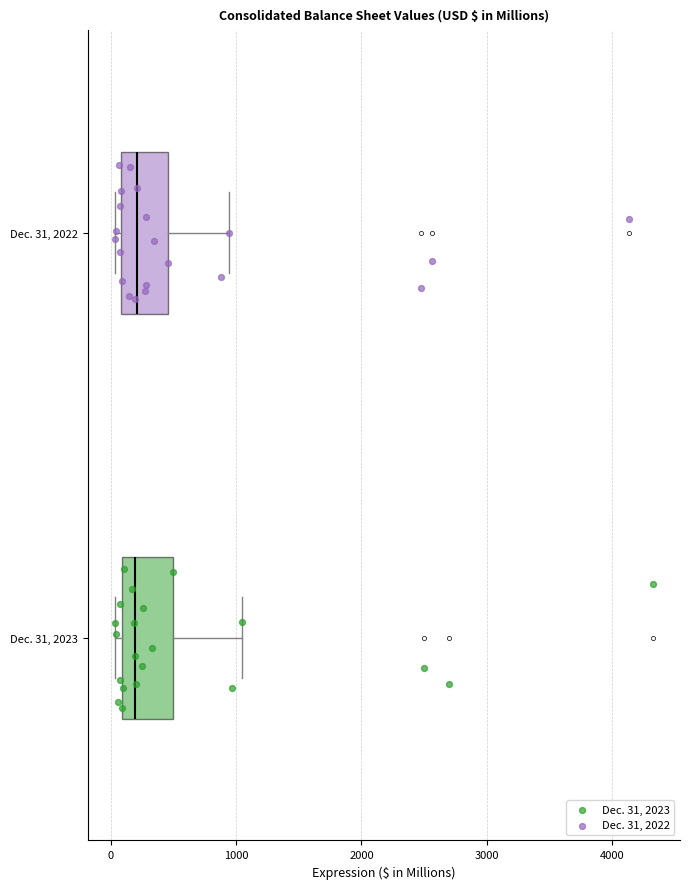

Reading bottom to top, transcribe this box plot: for each box, give where its median line is, the range the box spans, and where its two whiskers end, as read against the x-axis. The values are not printed on the chart, so give them approximately, as read against the axis.

Dec. 31, 2023: median 200, box 100 to 500, whiskers 0 to 1000
Dec. 31, 2022: median 200, box 100 to 500, whiskers 0 to 900